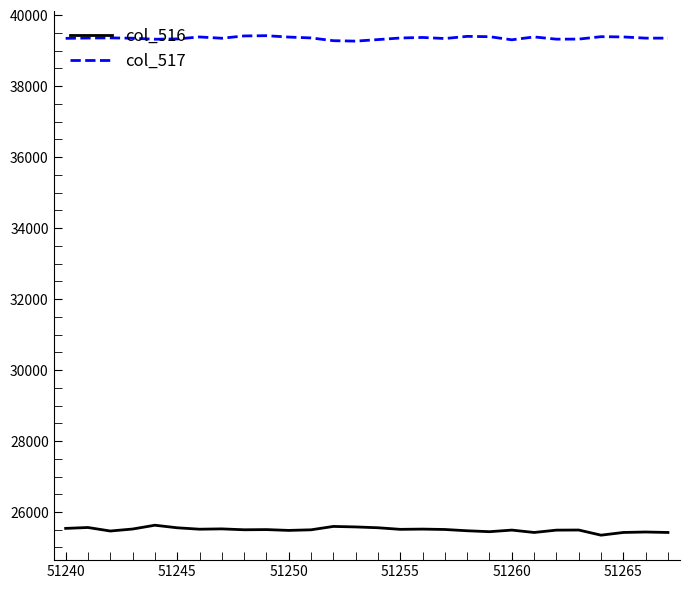

What is the difference between the maximum and minimum values in the col_516 series?

280